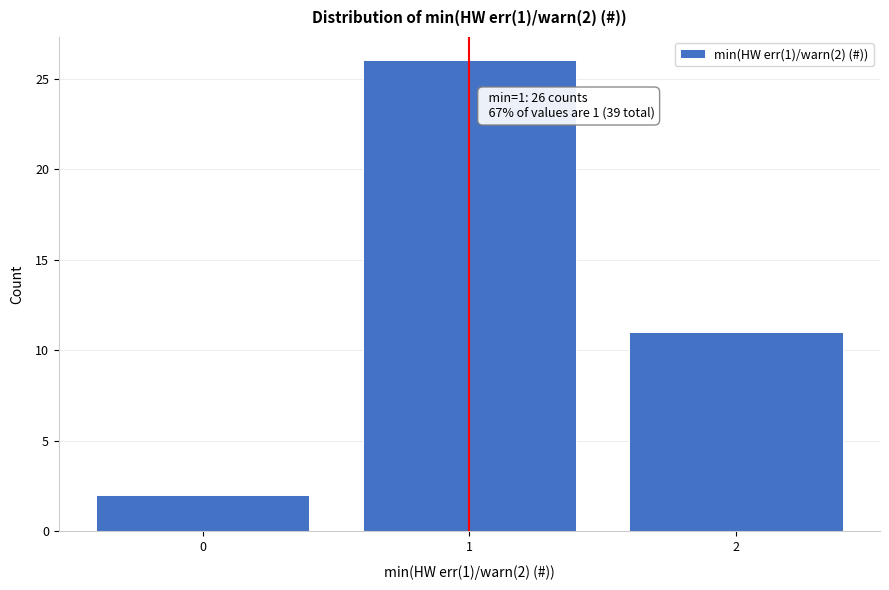

Which range on the x-axis has the tallest bar?

0.5 to 1.5